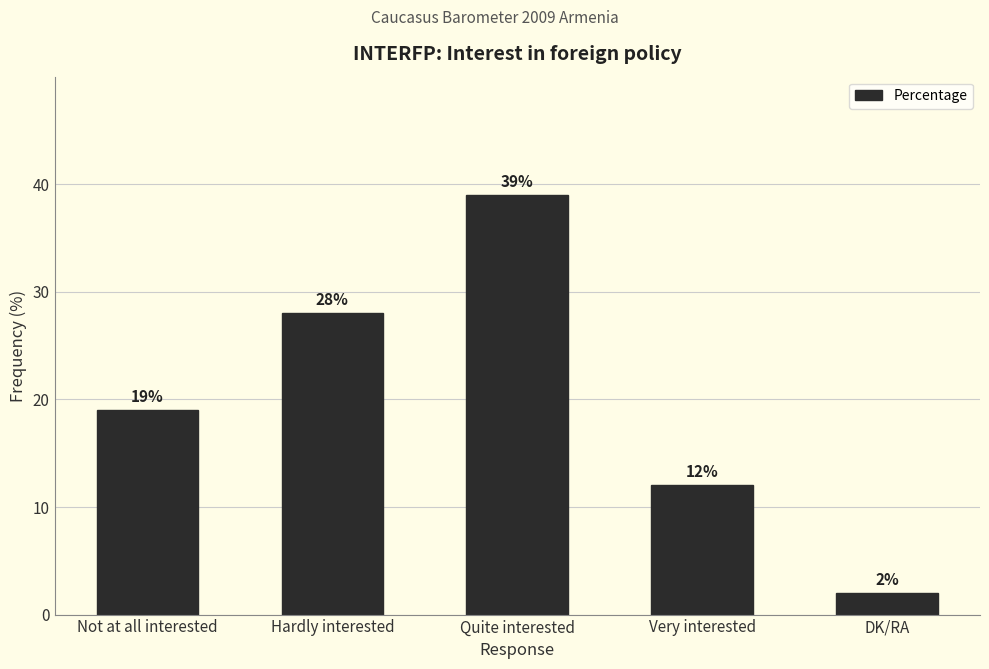

What is the difference between the second highest and minimum values?

26